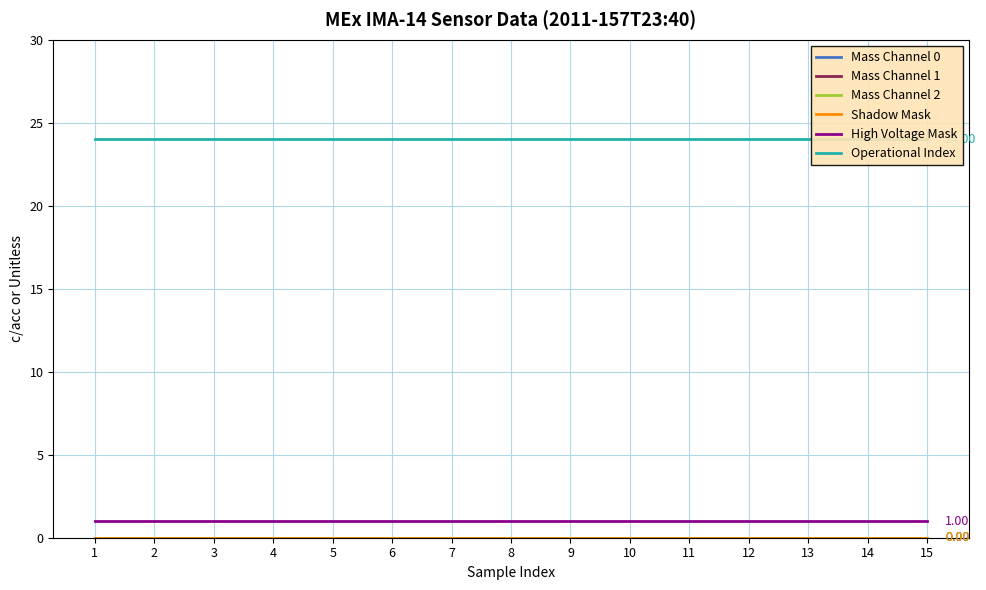

At how many categories does at least one series exceed 6?

15